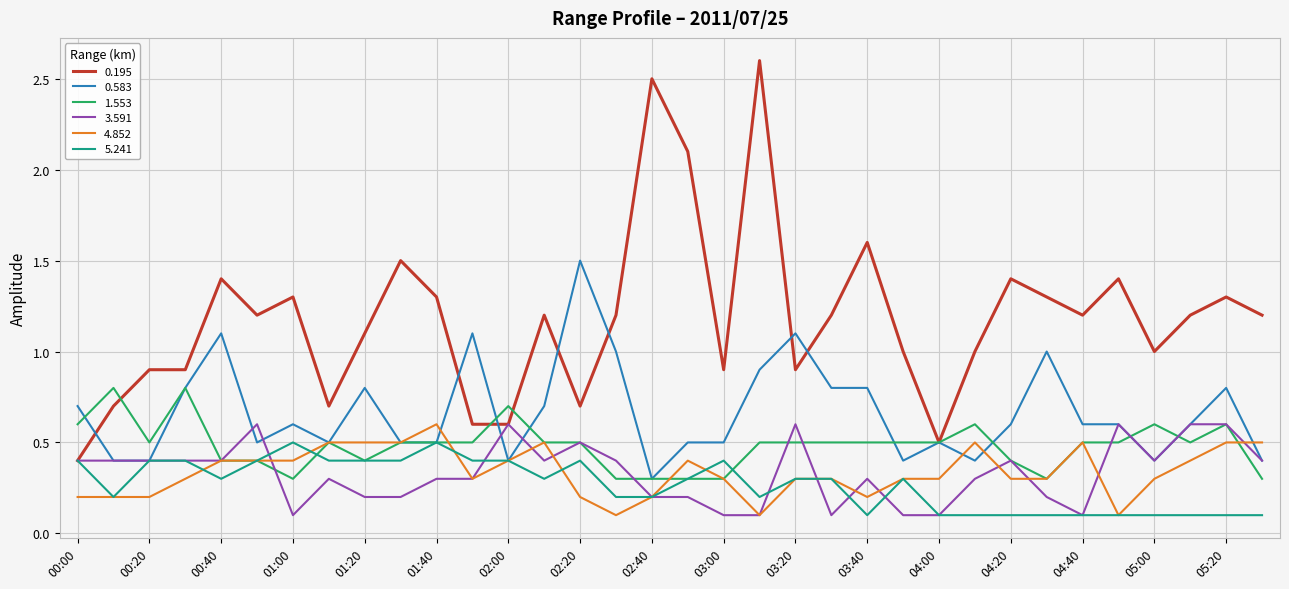

Which series has the largest total across all categories?

0.195